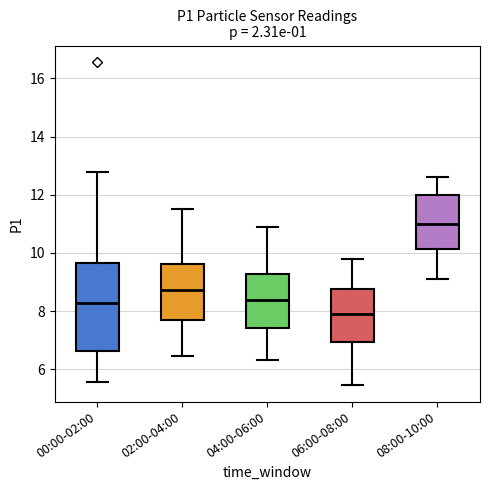

Where is the lower edge of the box for 00:00-02:00 on the y-axis? The values are not printed on the chart, so give them approximately, as read against the axis.

6.6